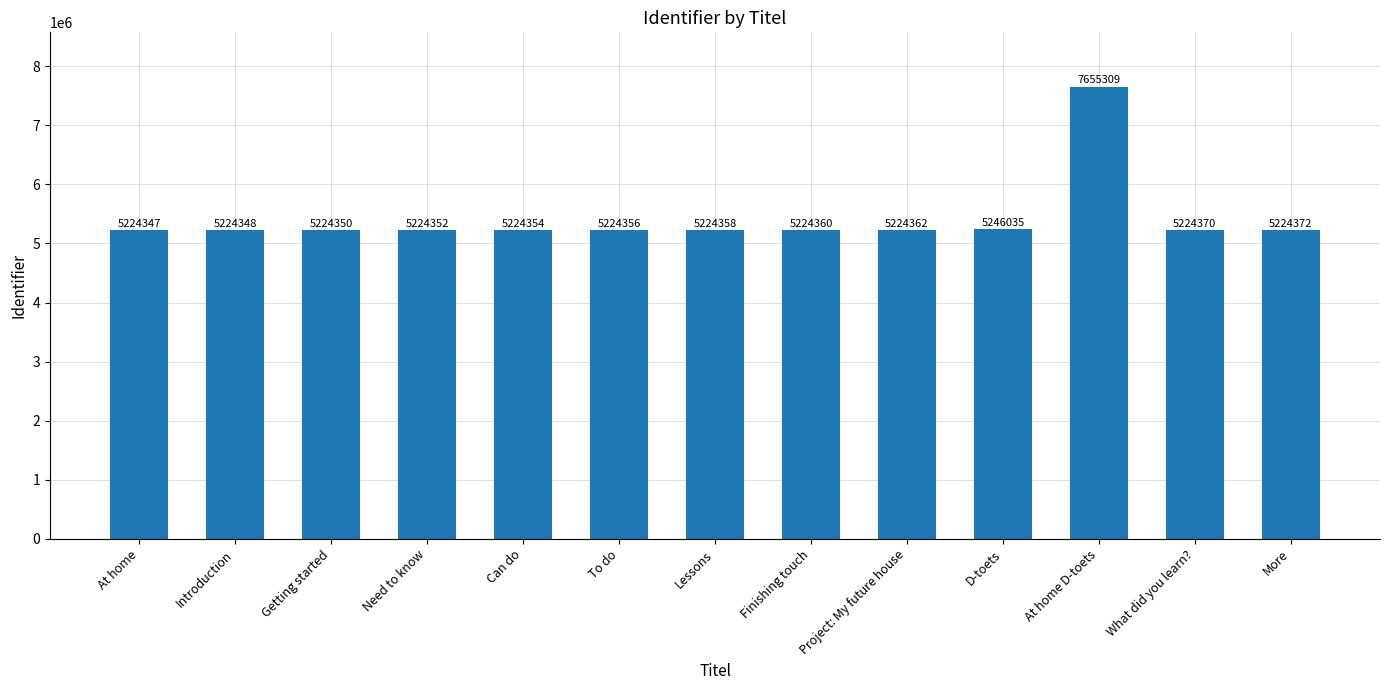

The value at Finishing touch is 5224360. True or false?

True